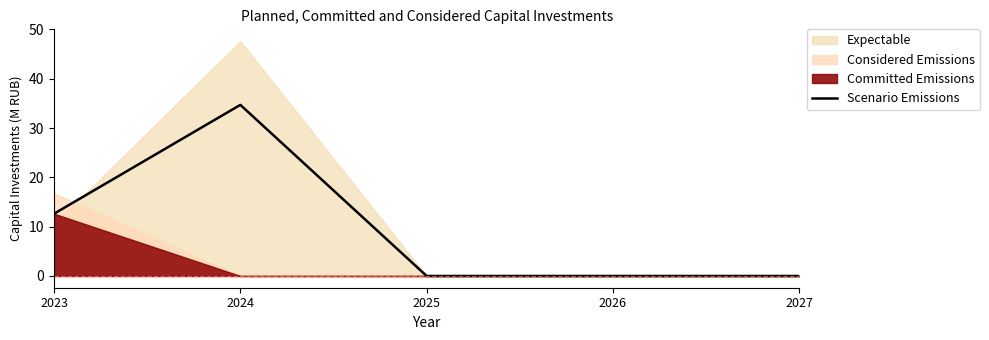

Where is the first local maximum?

2024